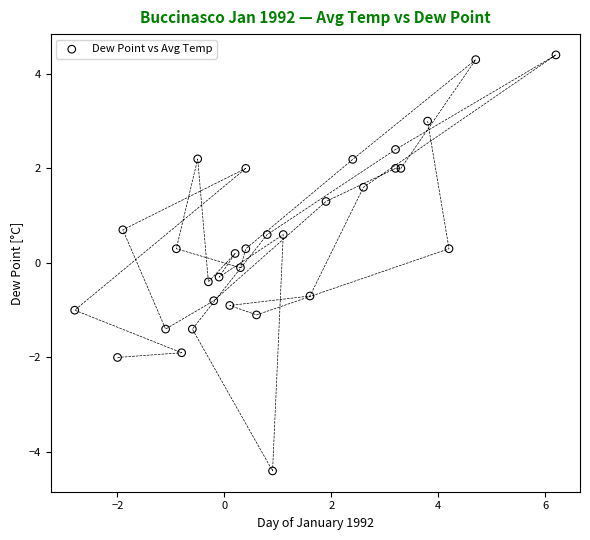

What is the range of Y values (max minus min)?

8.8